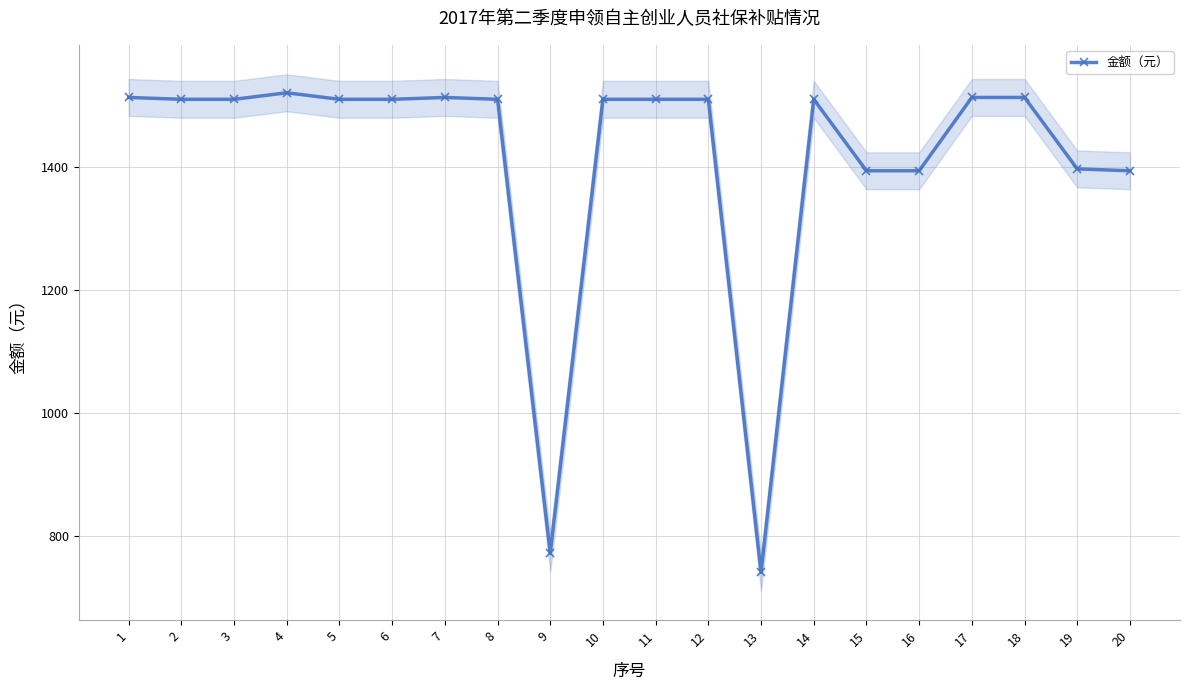

True or false: there are more than 2 points higher than both neighbors.

True